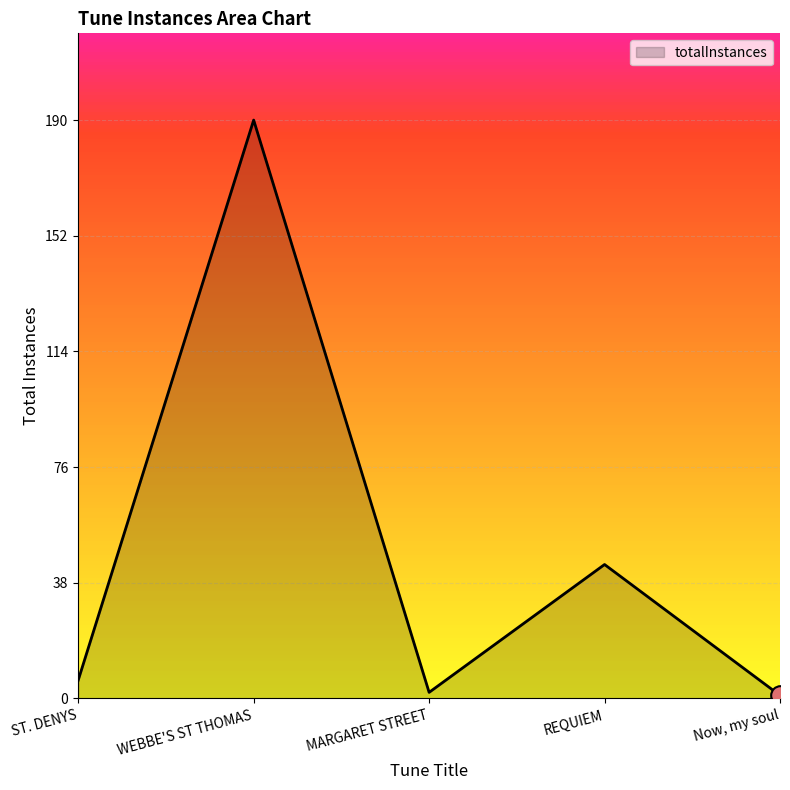

What is the change in value from MARGARET STREET to Now, my soul?

-1